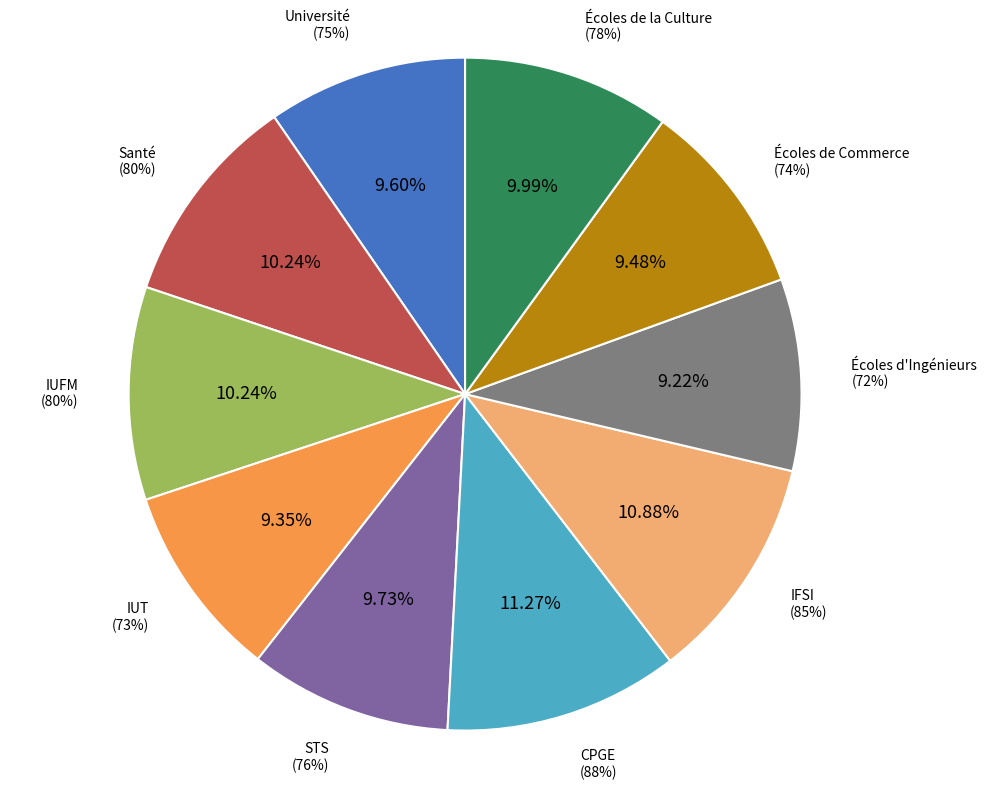

Is there any slice that represents more than half of the pie?

No